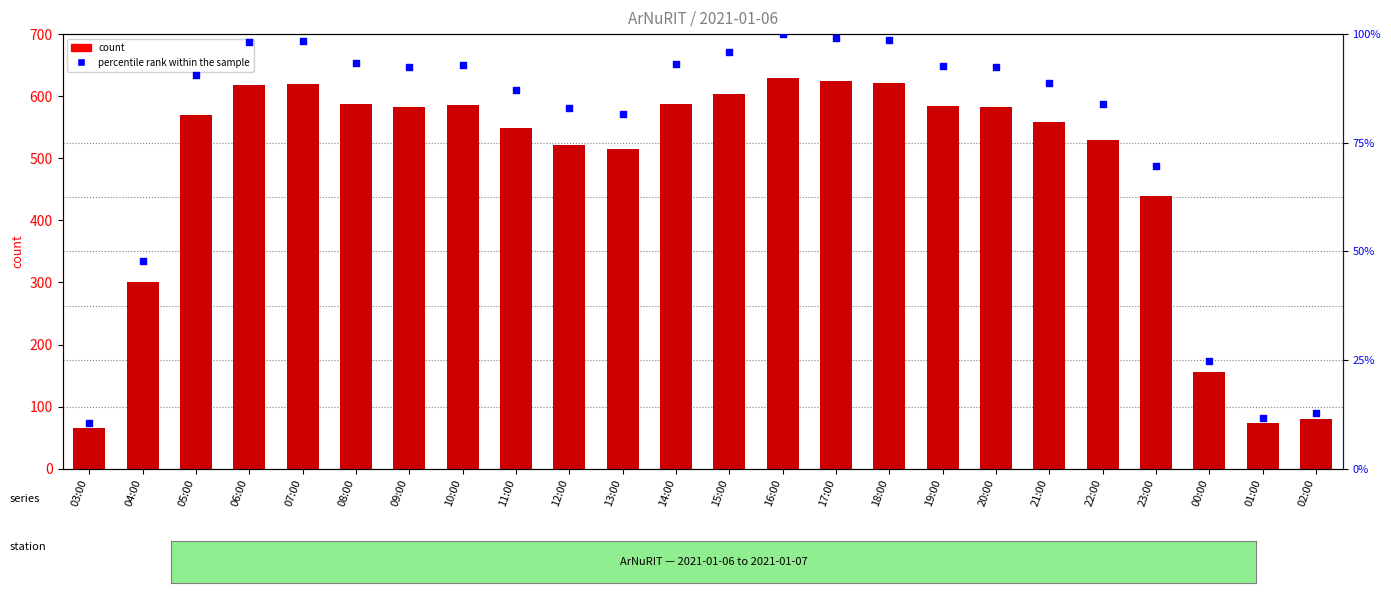

Which series has the widest spread of Y values?

count